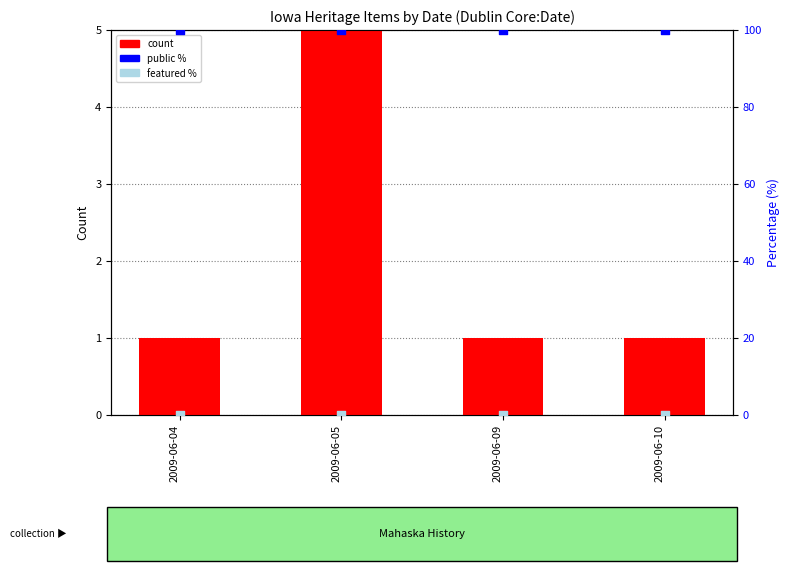

Is the value of featured % at 2009-06-10 greater than the value of public % at 2009-06-04?

No